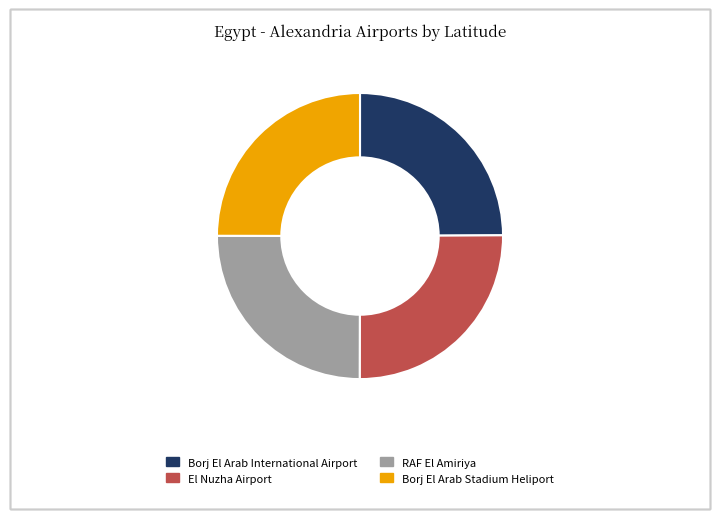

The El Nuzha Airport slice represents 25% of the pie. True or false?

True